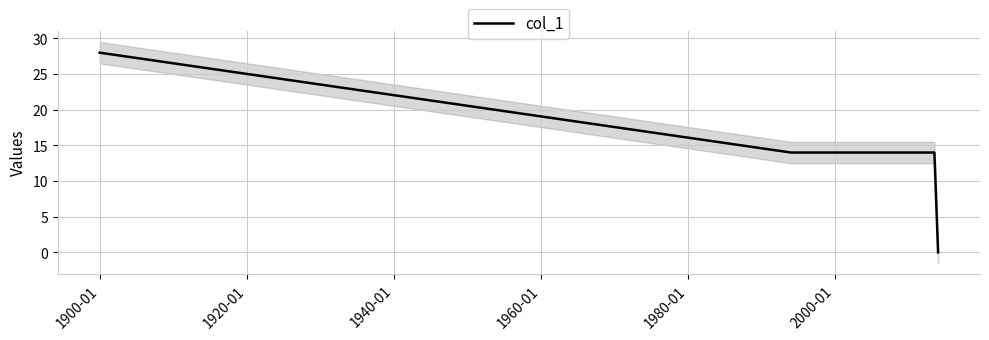

What is the greatest value displayed?

28